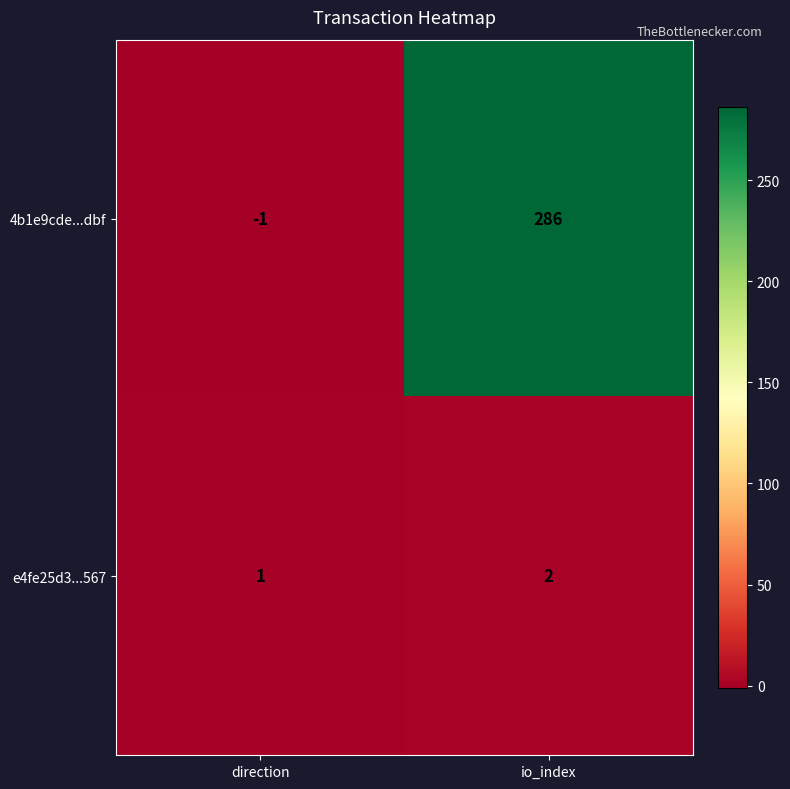

Which series has the largest range (max minus min)?

4b1e9cde...dbf